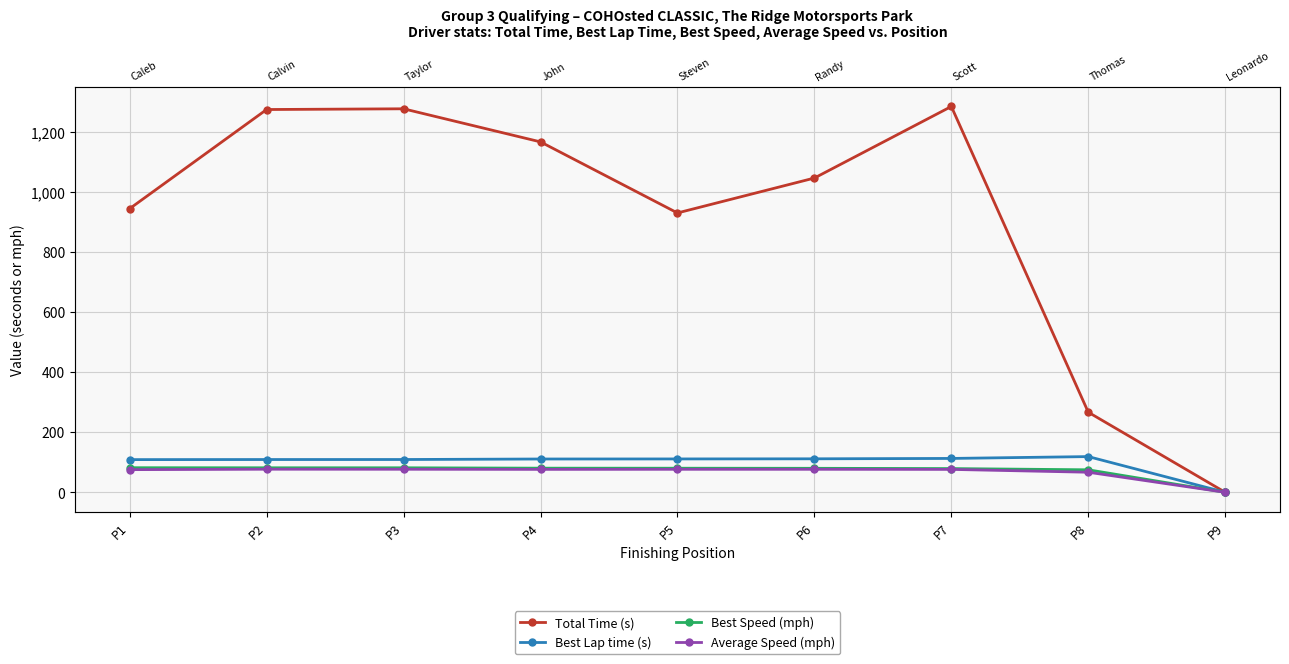

Where does the Best Lap time (s) series first go above 110?

P4